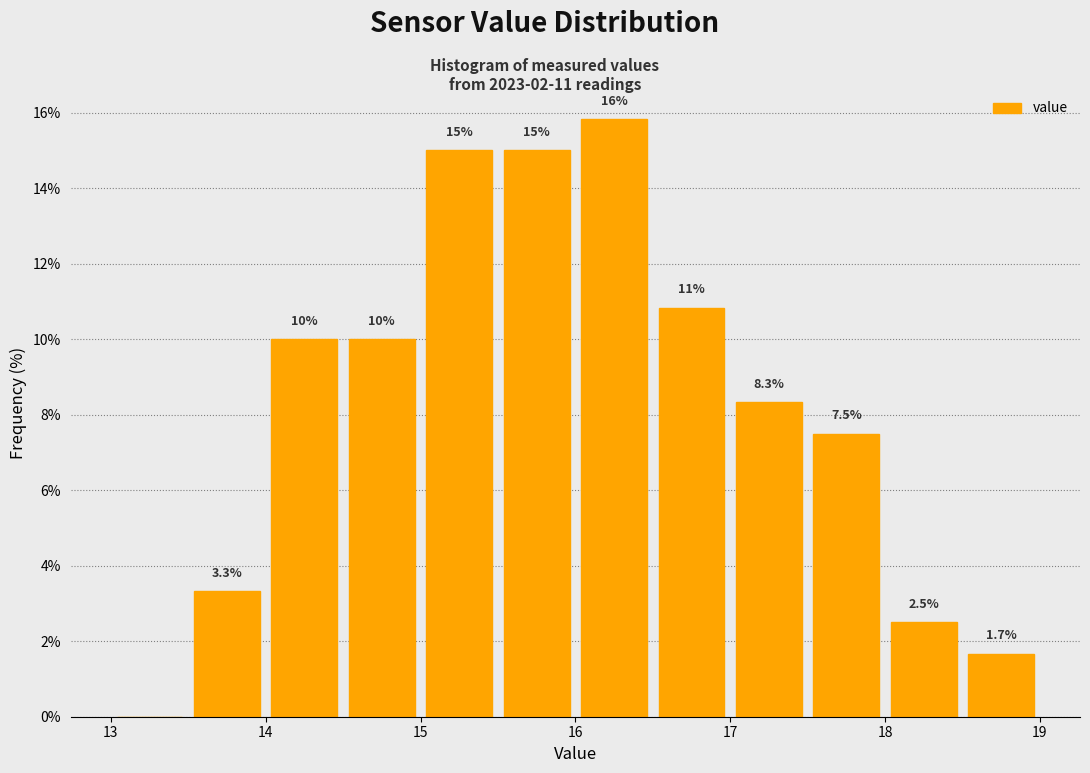

Which range on the x-axis has the tallest bar?

16.0 to 16.5